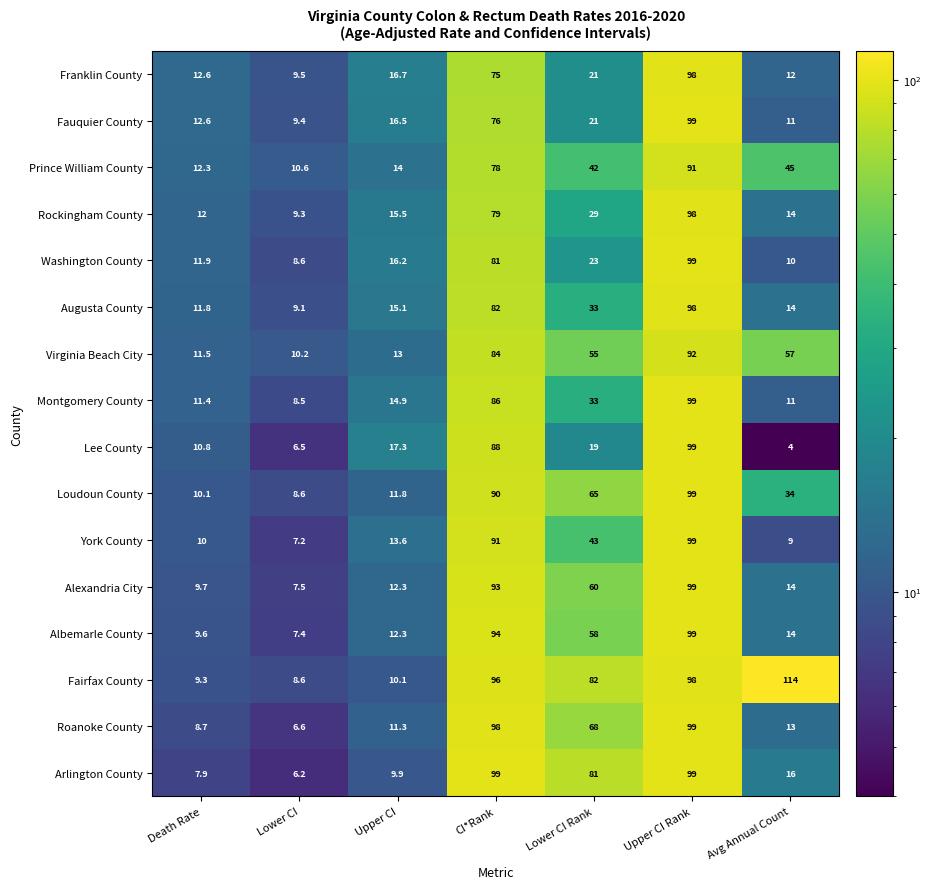

Which series has the largest range (max minus min)?

Fairfax County